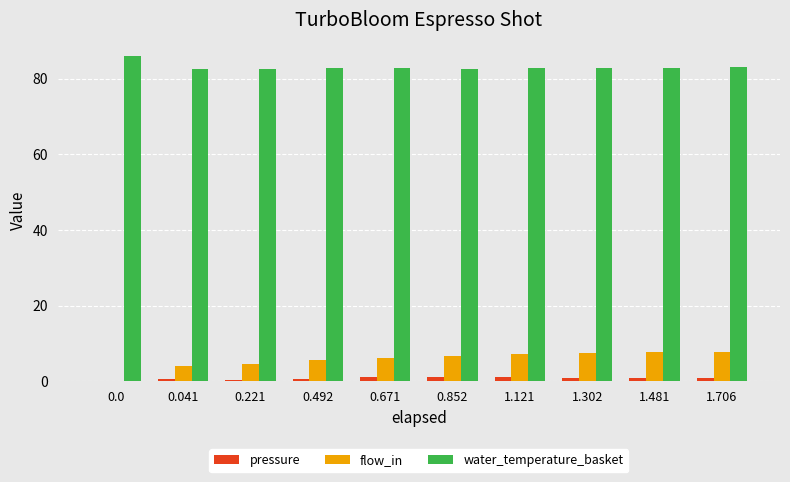

What are all the series names shown in the legend?

pressure, flow_in, water_temperature_basket